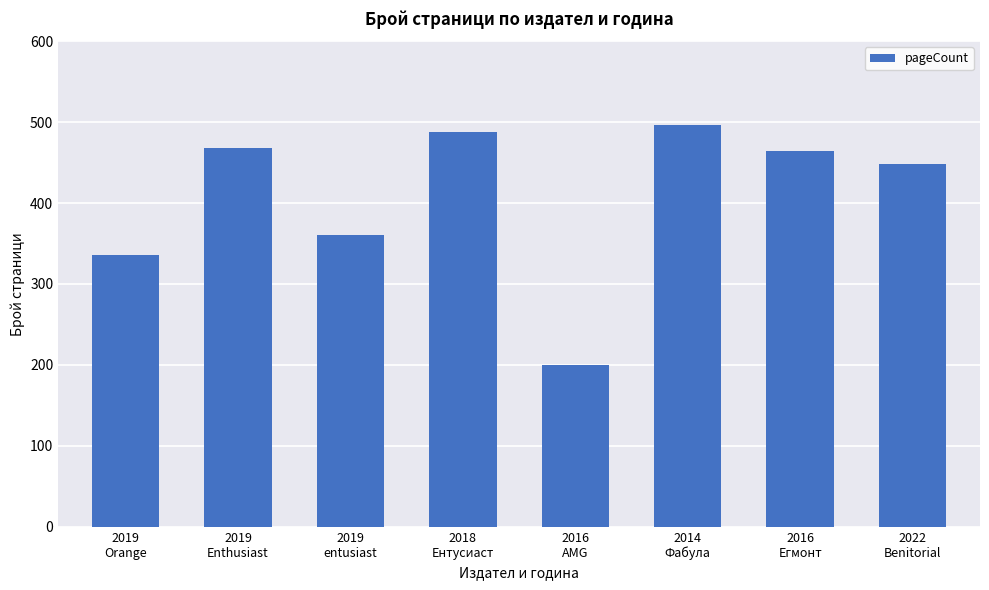

What is the difference between the maximum and second lowest values?

160